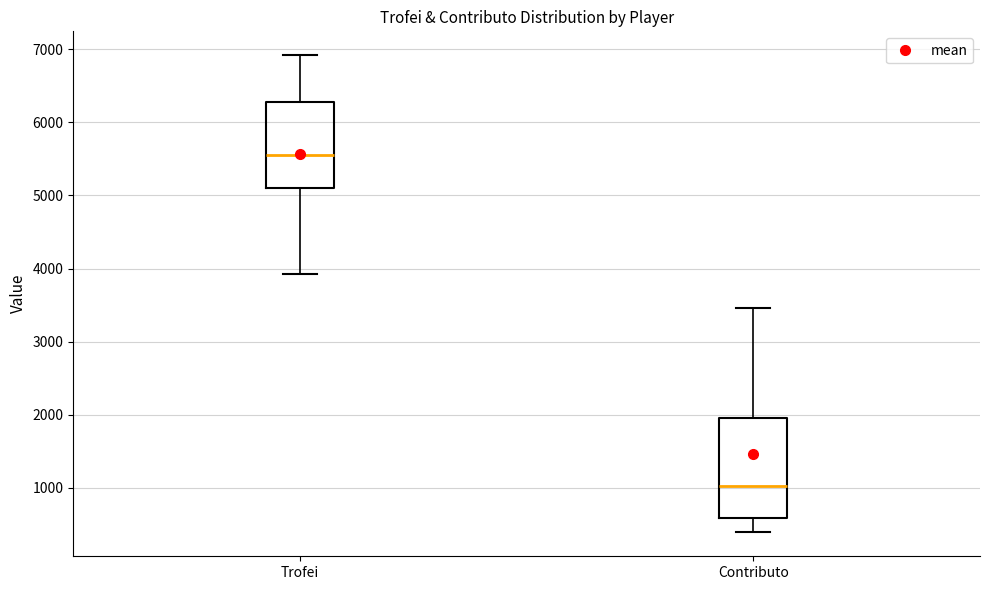

Which box is the tallest, from its lower edge to its upper edge?

Contributo